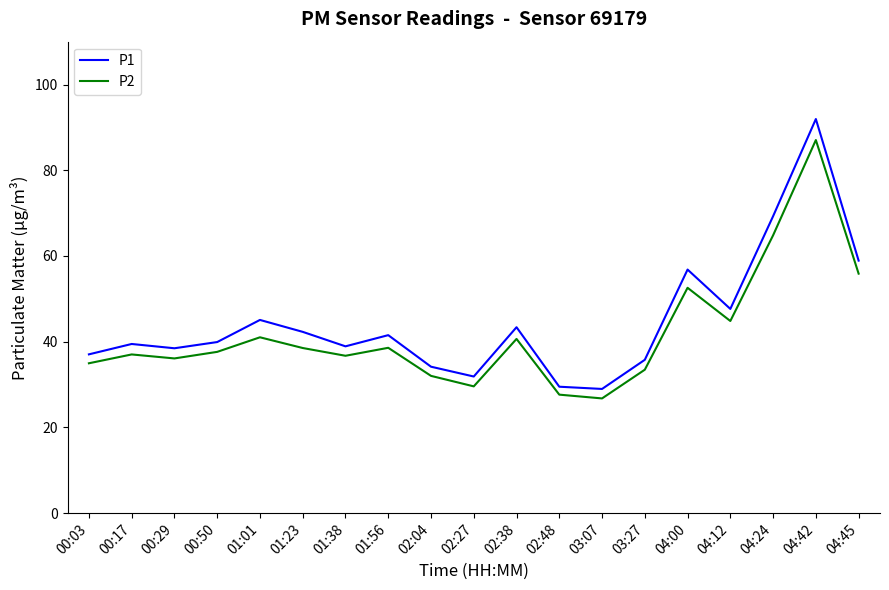

True or false: P1 and P2 cross at least once.

False